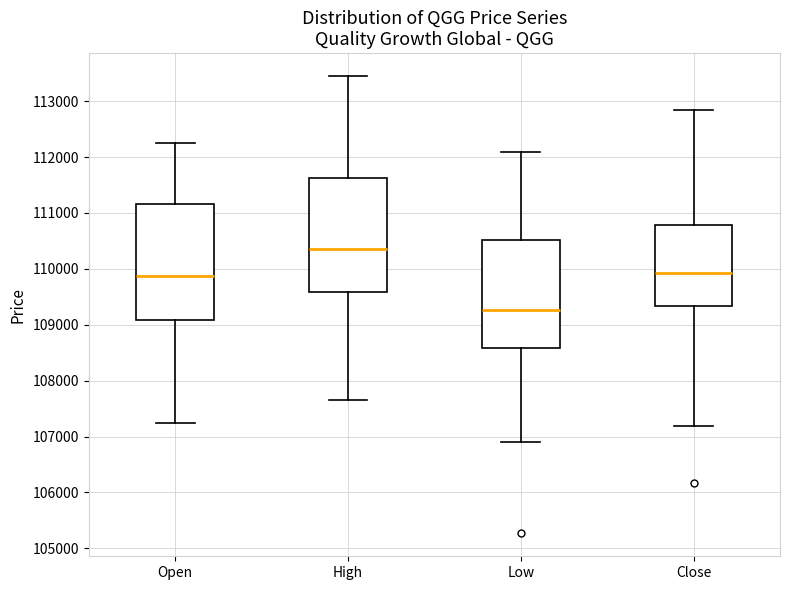

Reading left to right, transcribe this box plot: for each box, give where its median line is, the range the box spans, and where its two whiskers end, as read against the y-axis. The values are not printed on the chart, so give them approximately, as read against the axis.

Open: median 109900, box 109100 to 111200, whiskers 107200 to 112300
High: median 110300, box 109600 to 111600, whiskers 107600 to 113400
Low: median 109300, box 108600 to 110500, whiskers 106900 to 112100
Close: median 109900, box 109300 to 110800, whiskers 107200 to 112800